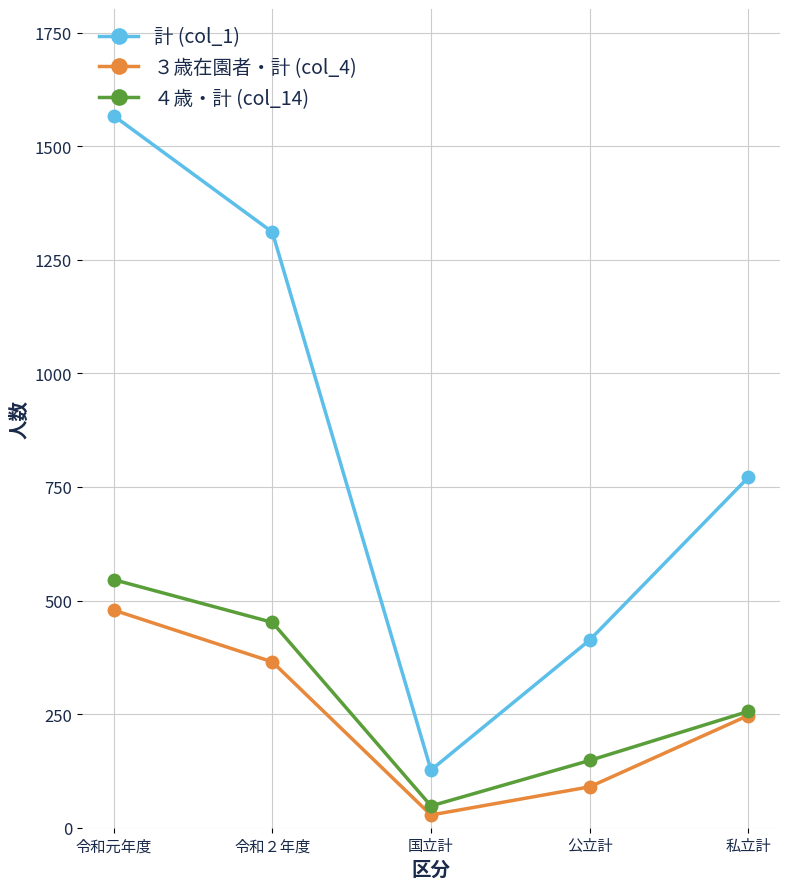

True or false: 計 (col_1) and ３歳在園者・計 (col_4) intersect in this chart.

False